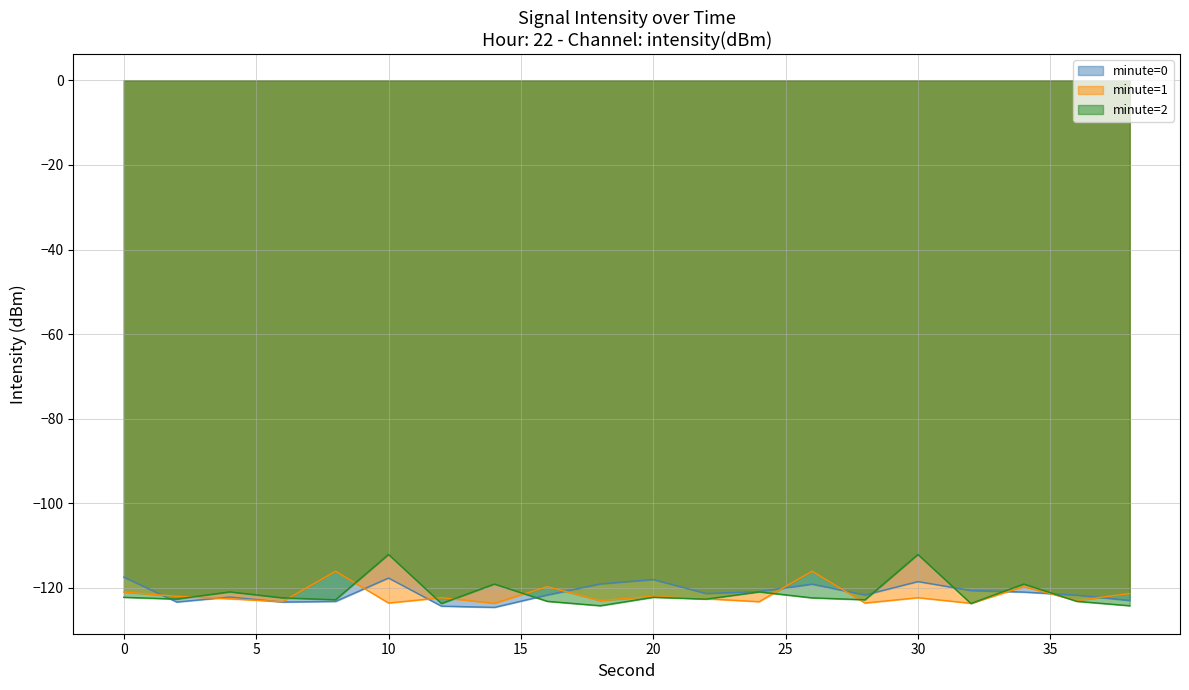

How many values in the minute=0 series are below -121?

11